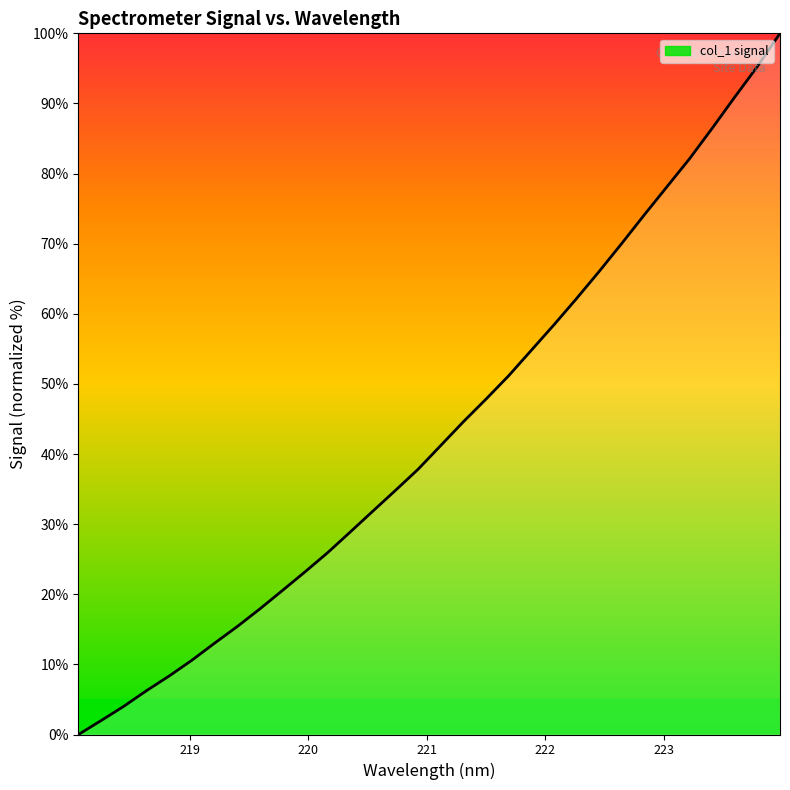

What is the greatest value displayed?

100.0